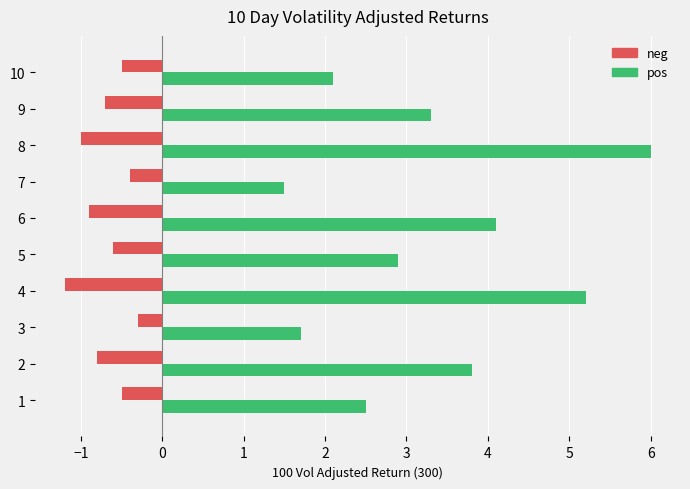

The value of neg at 8 is -1.5. True or false?

False